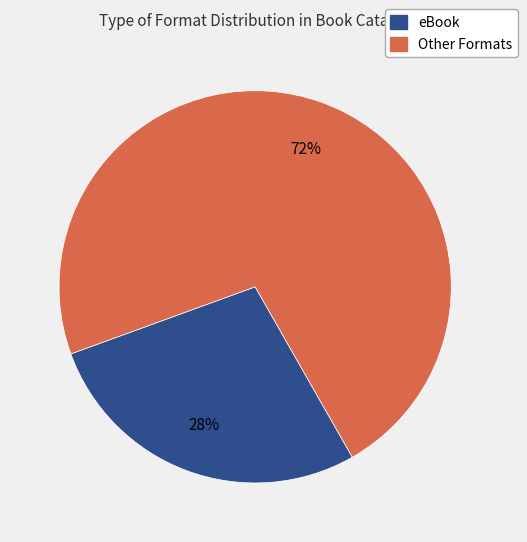

Between eBook and Other Formats, which is larger?

Other Formats